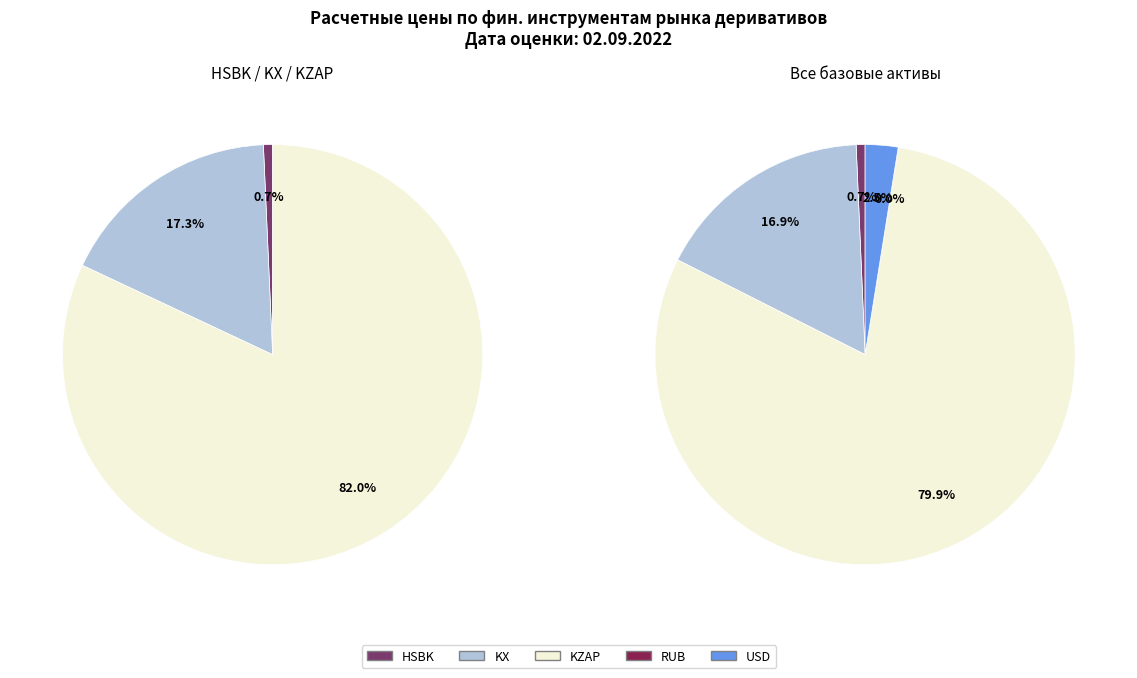

What is the total percentage of RUB and USD?

2.6%